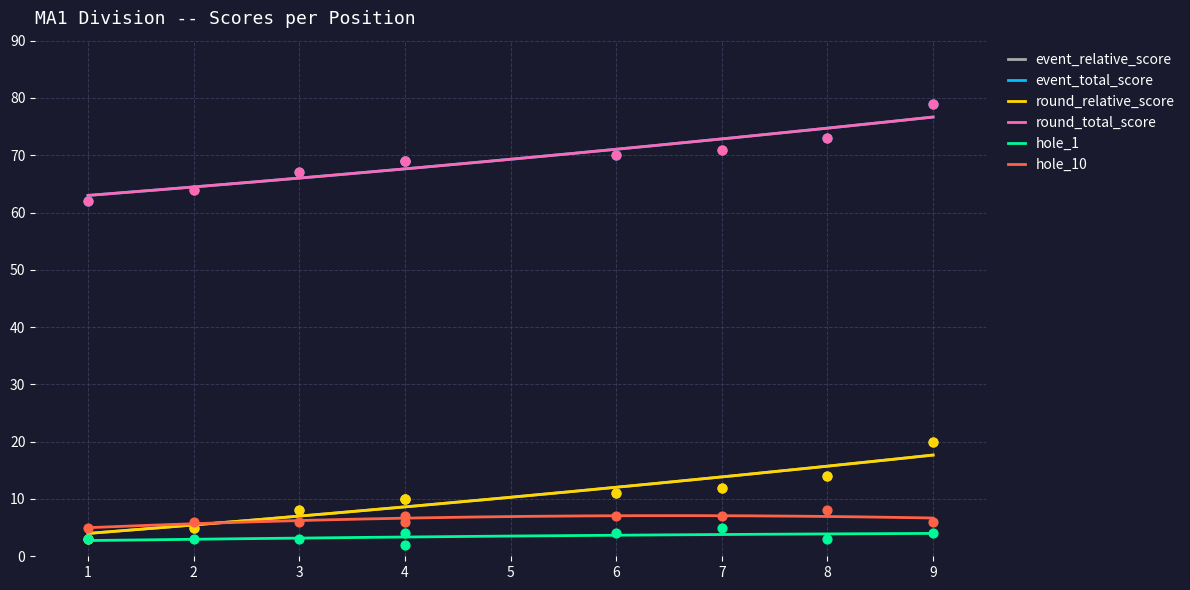

Which series reaches the minimum Y coordinate?

hole_1